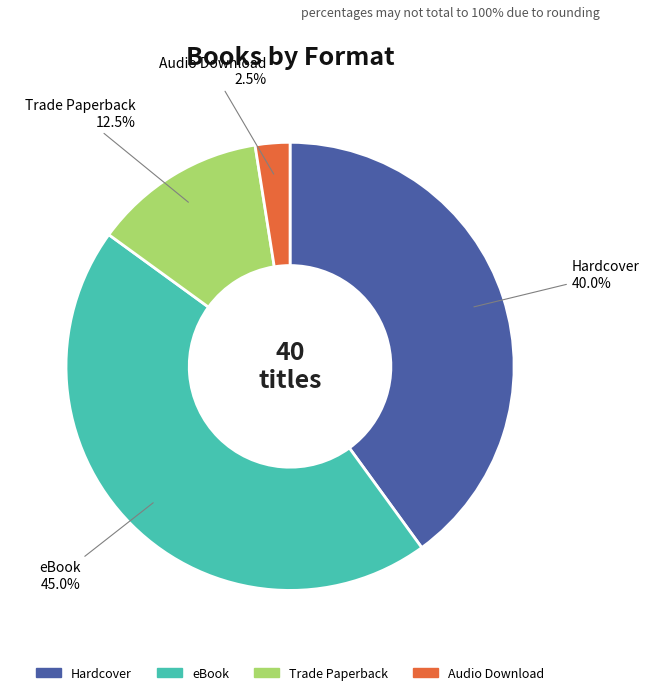

Count the number of slices in the pie.

4